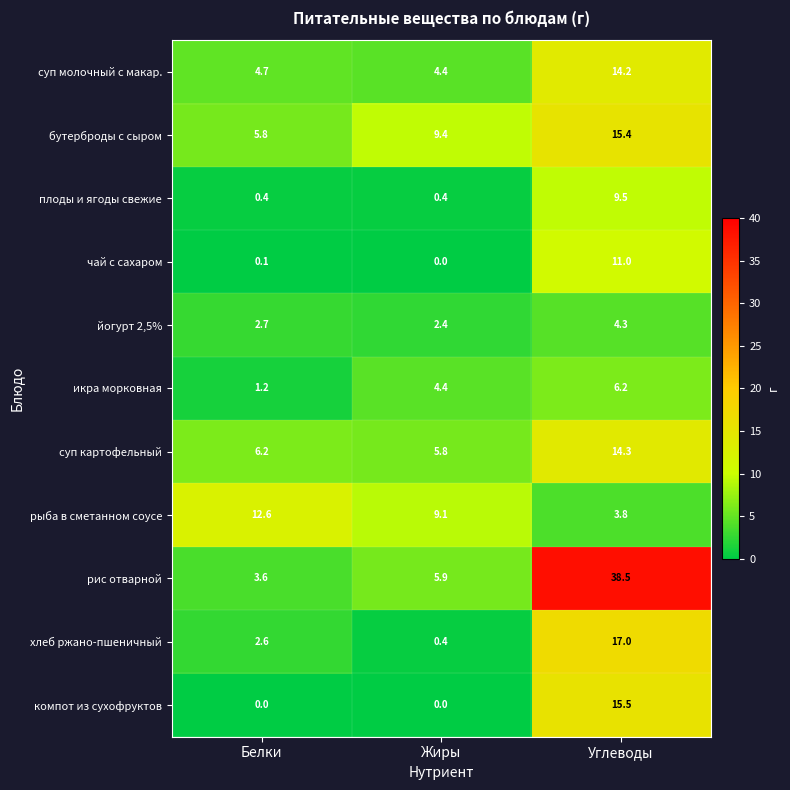

Which series has the largest range (max minus min)?

рис отварной